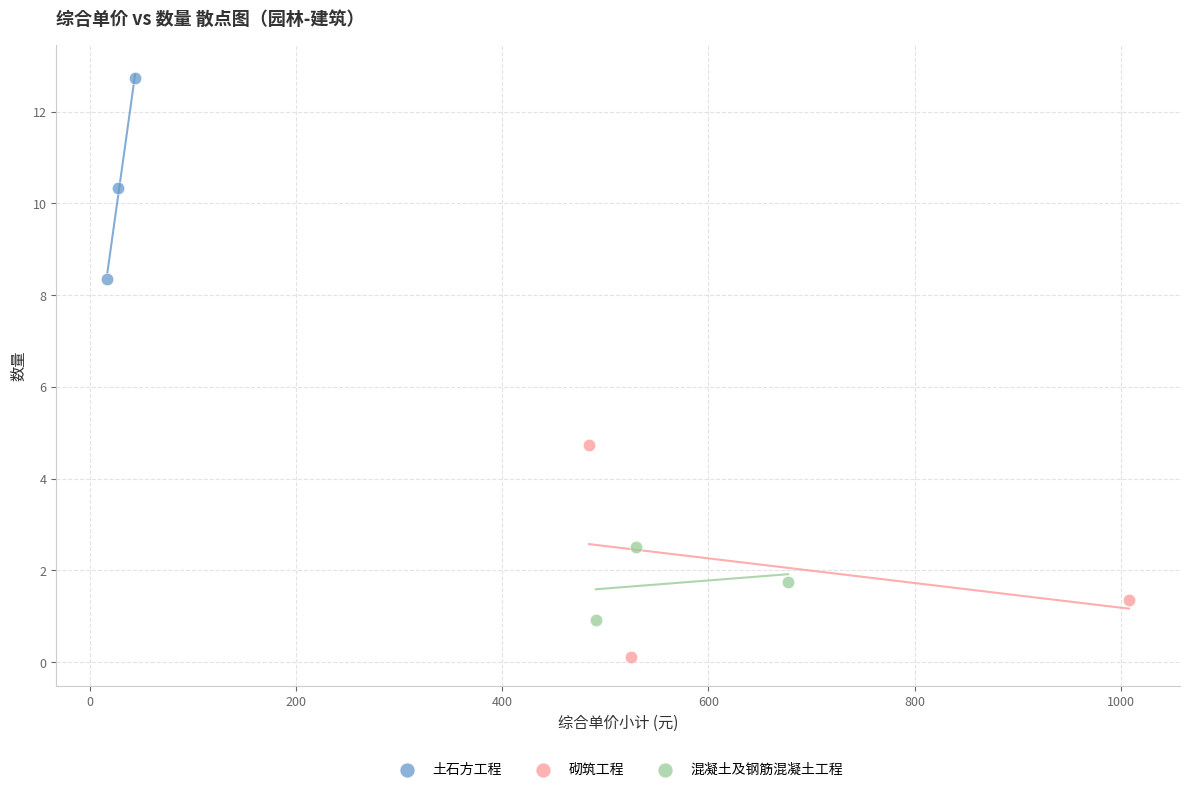

Which series reaches the minimum Y coordinate?

砌筑工程